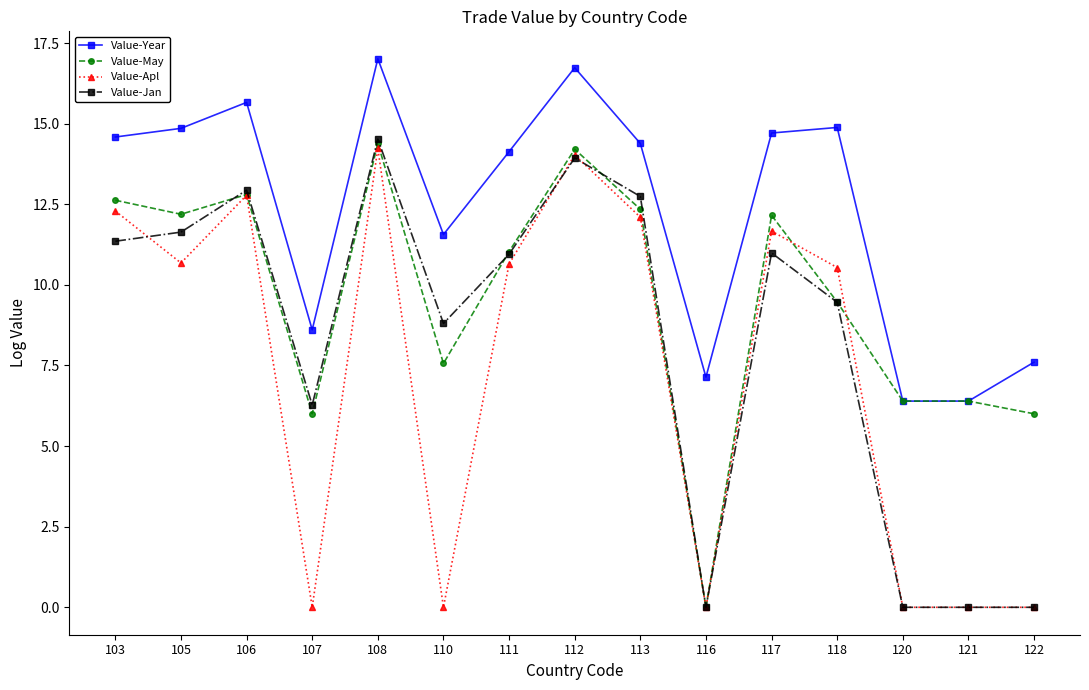

What are all the series names shown in the legend?

Value-Year, Value-May, Value-Apl, Value-Jan